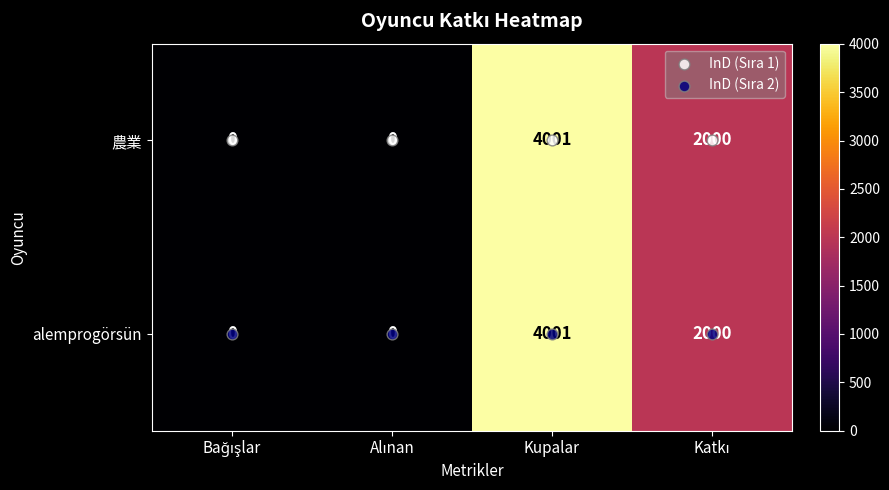

At which category is the sum across all series the highest?

Kupalar